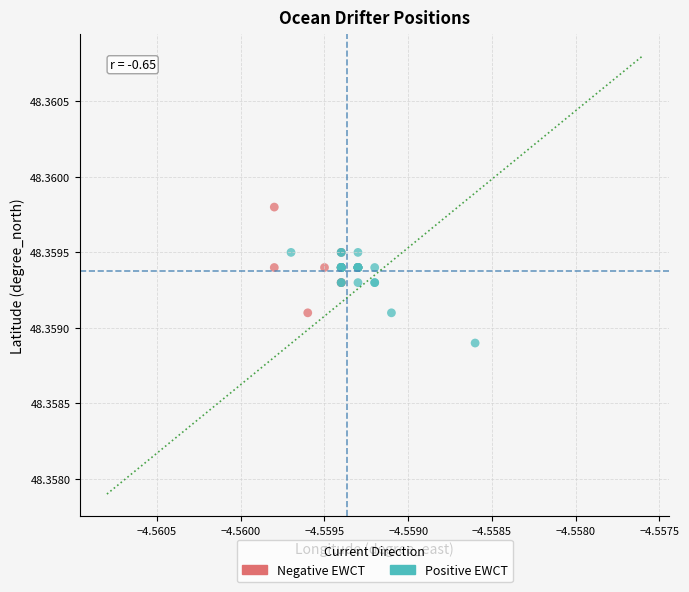

Which series reaches the minimum Y coordinate?

Positive EWCT